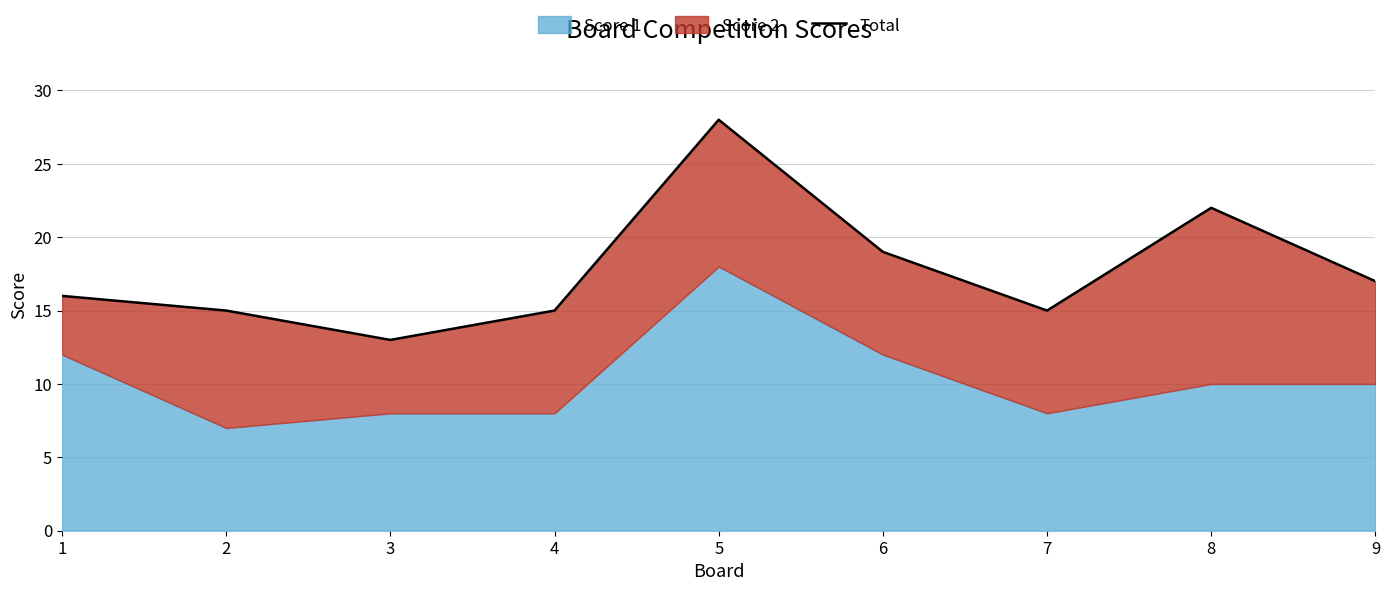

Which category has the highest value across all series?

5